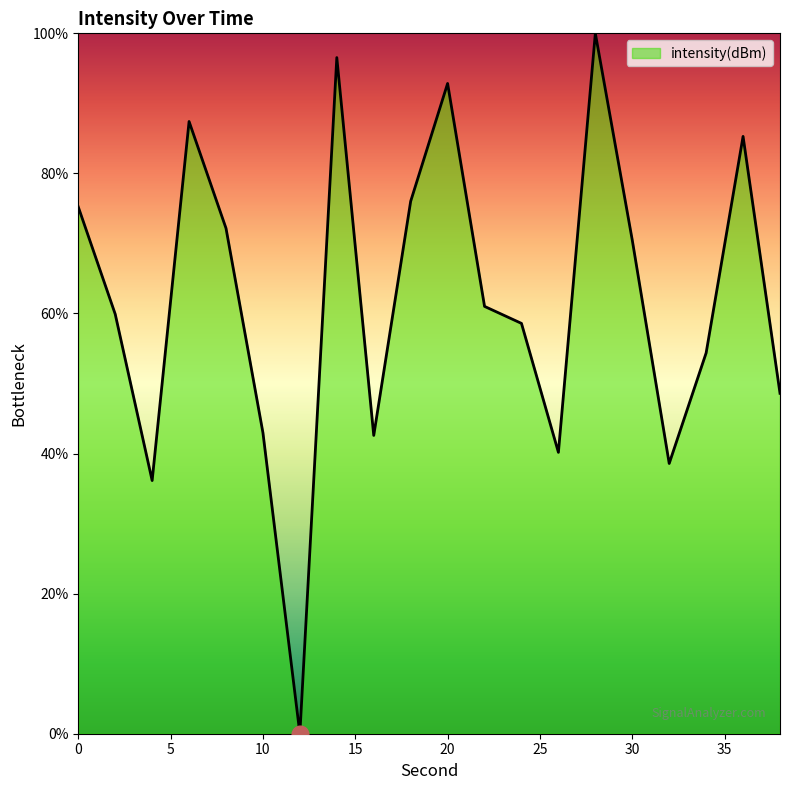

What is the greatest value displayed?

100.0